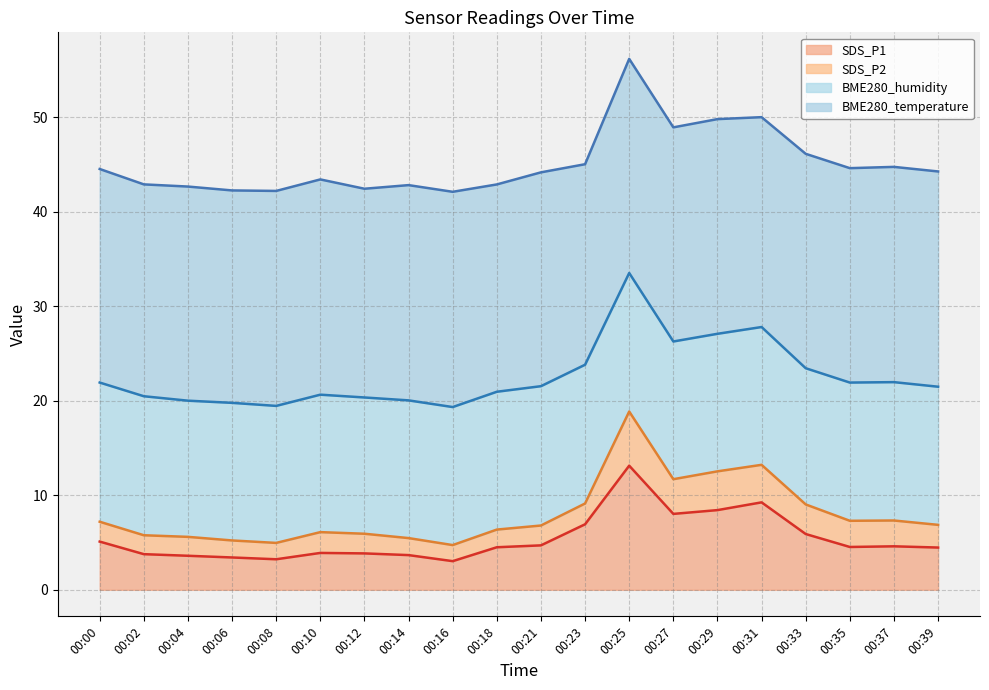

True or false: SDS_P1 and SDS_P2 intersect in this chart.

False